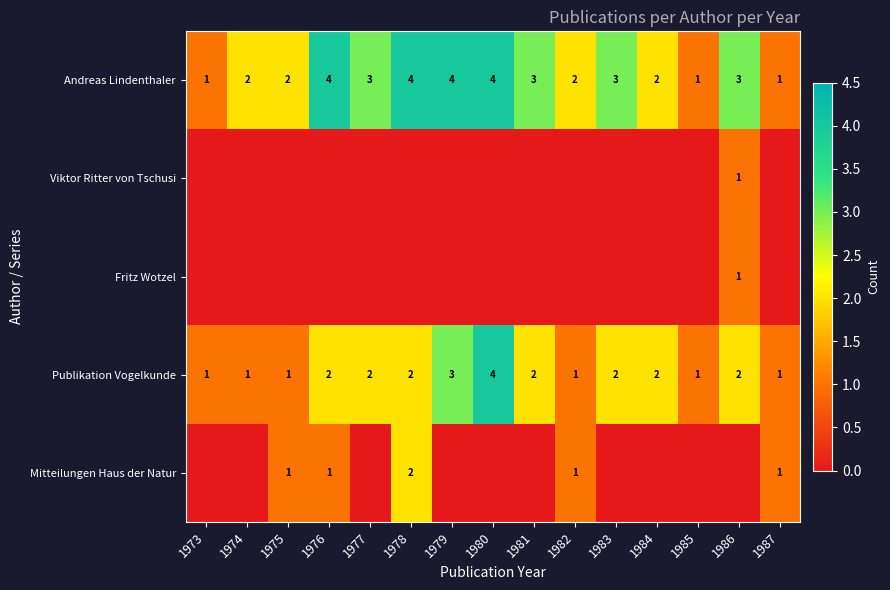

How many Andreas Lindenthaler values are between 2 and 4?

12